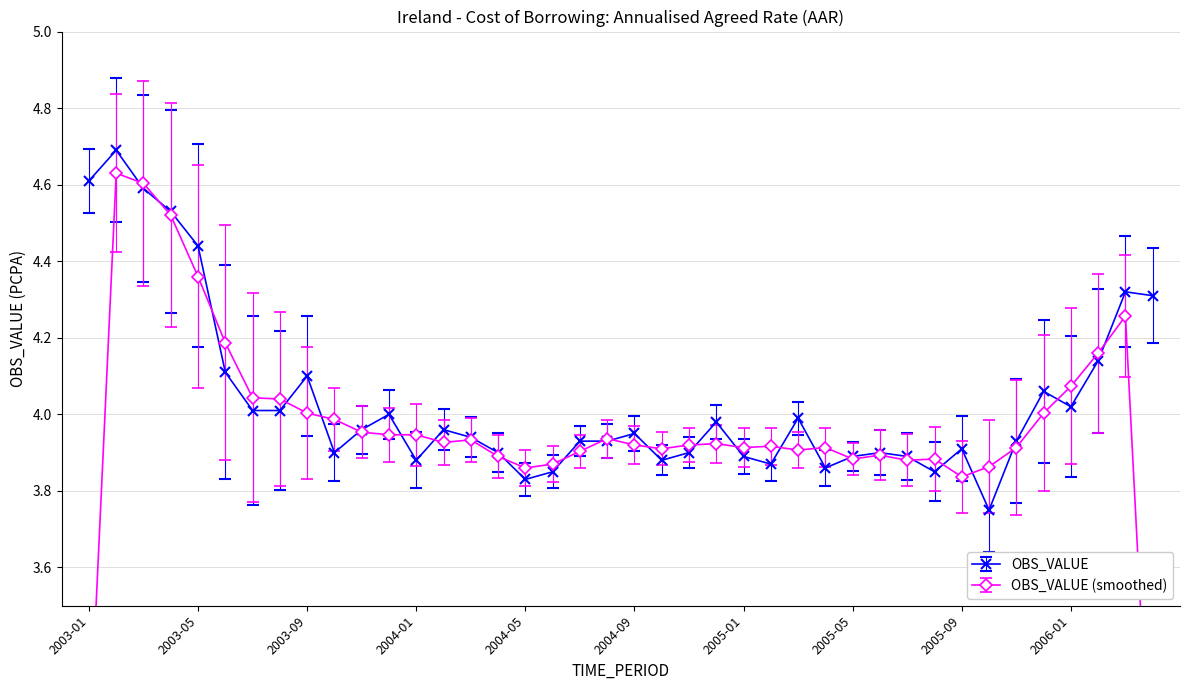

The chart shows a value of 4.7 at 2003-02. True or false?

True